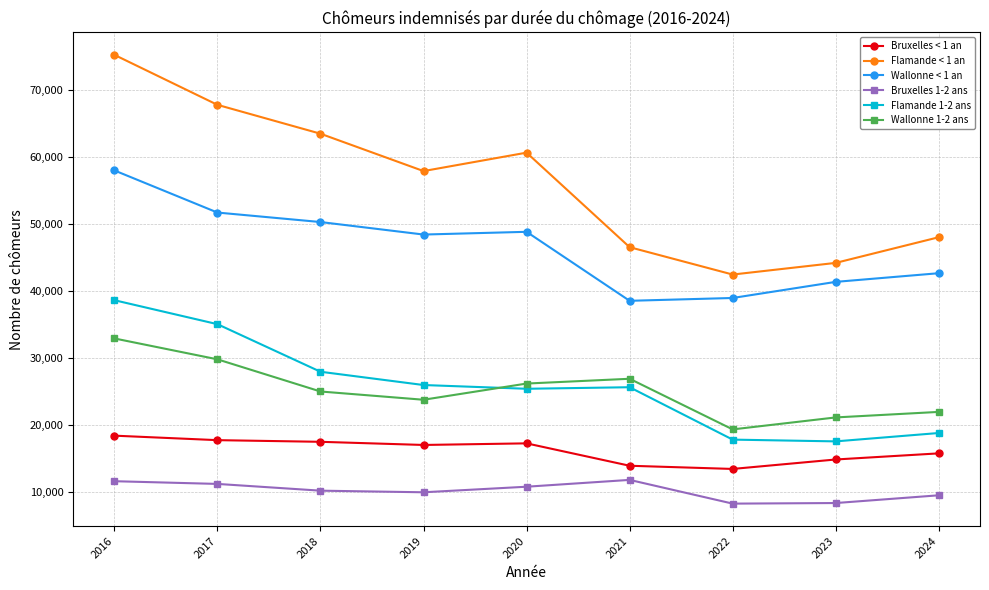

What are all the series names shown in the legend?

Bruxelles < 1 an, Flamande < 1 an, Wallonne < 1 an, Bruxelles 1-2 ans, Flamande 1-2 ans, Wallonne 1-2 ans